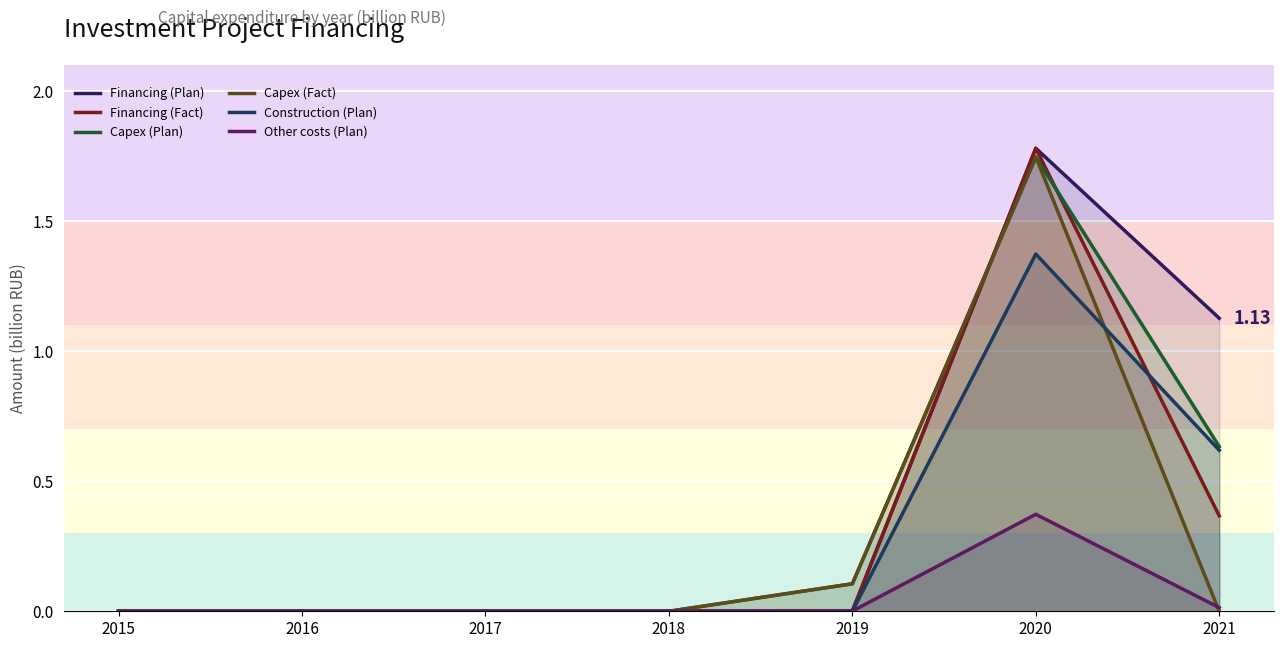

At which label is Capex (Plan) closest to 0?

2015